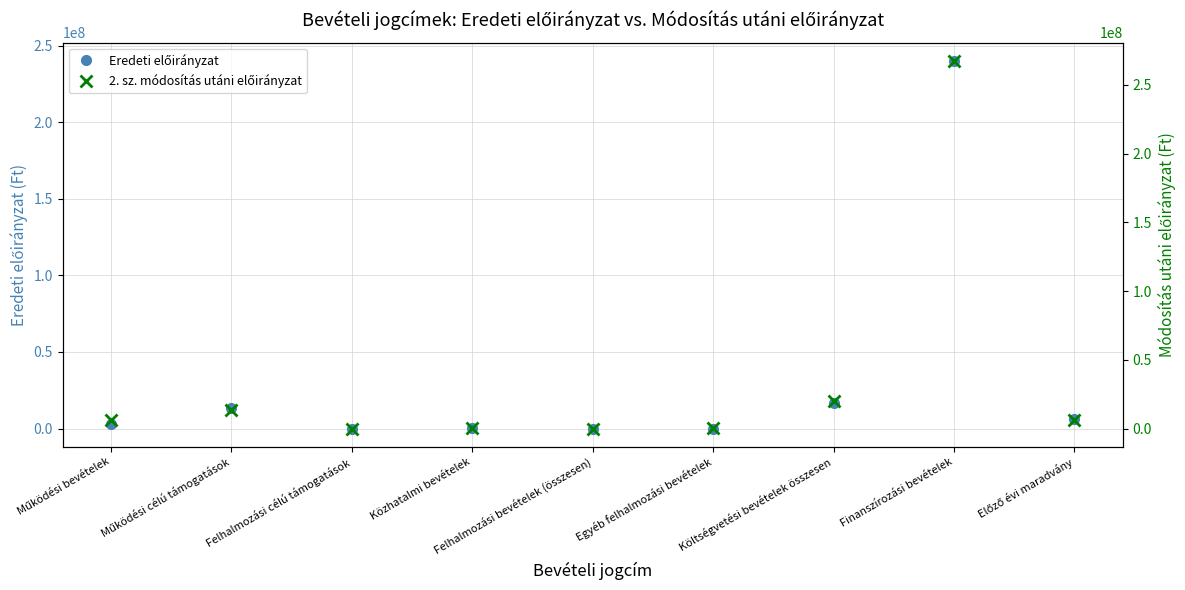

What position from the left is Költségvetési bevételek összesen?

7